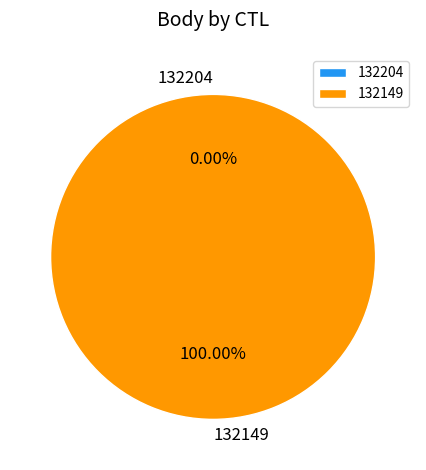

What percentage is the 132149 slice, to the nearest percent?

100%